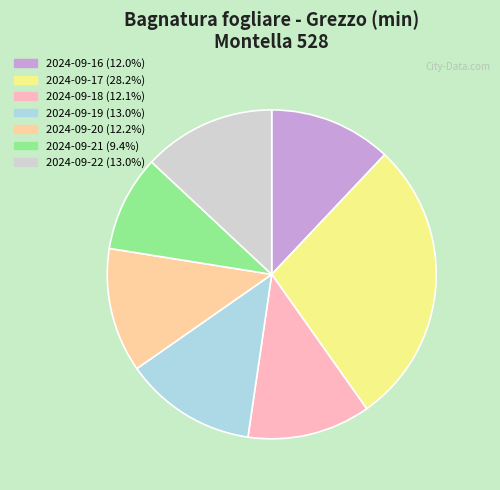

What is the smallest slice in the pie chart?

2024-09-21